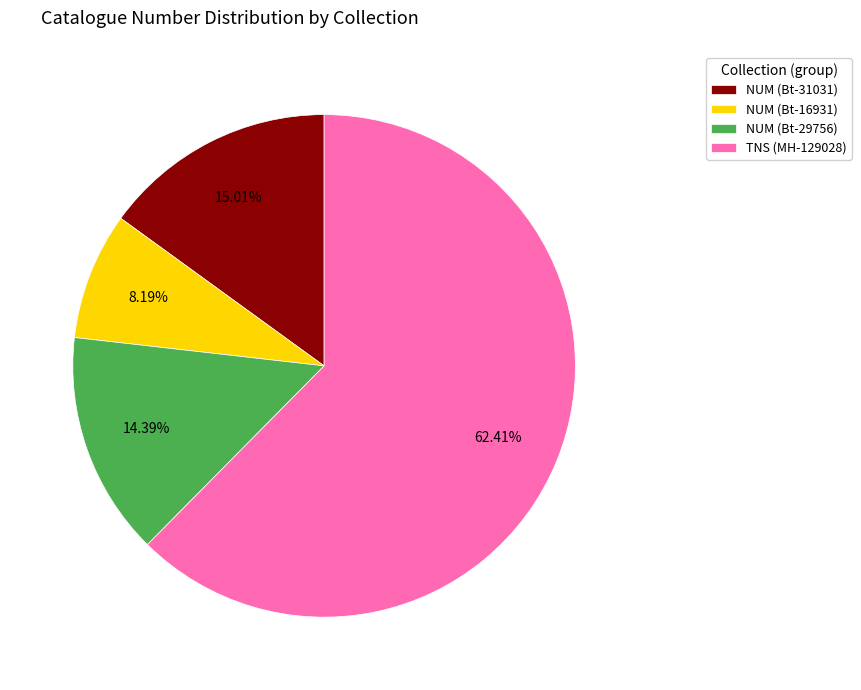

What is the smallest slice in the pie chart?

NUM (Bt-16931)